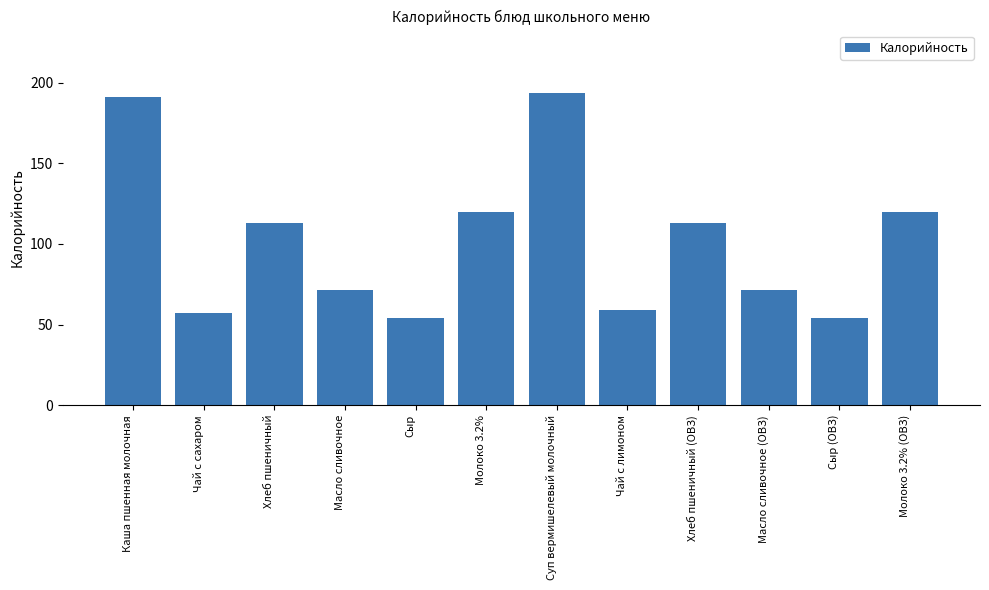

How many data points does each series have?

12